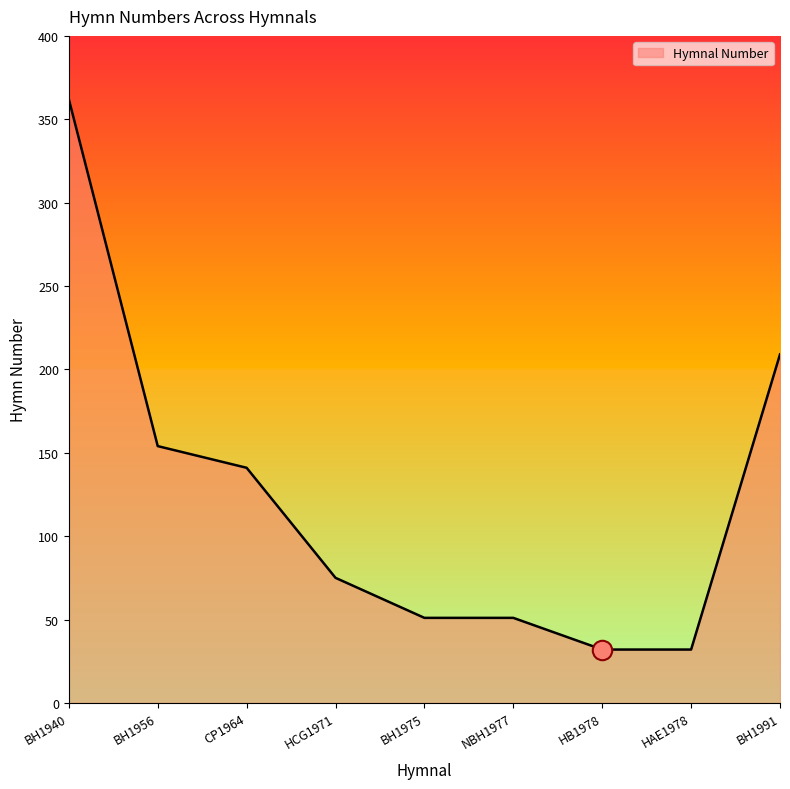

How many lines are shown in the chart?

1